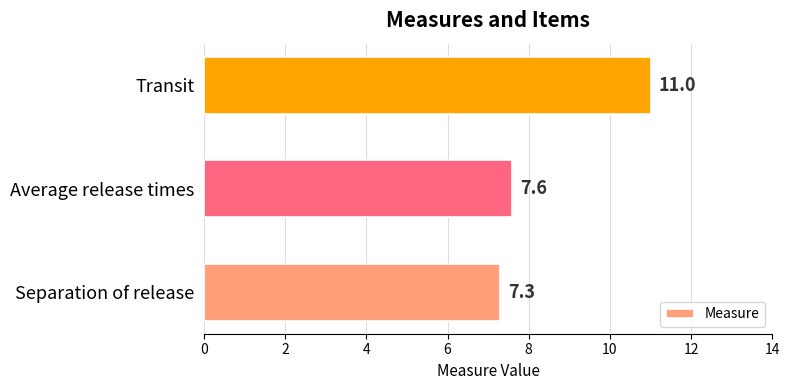

Is it true that the value at Separation of release is 7.3?

True